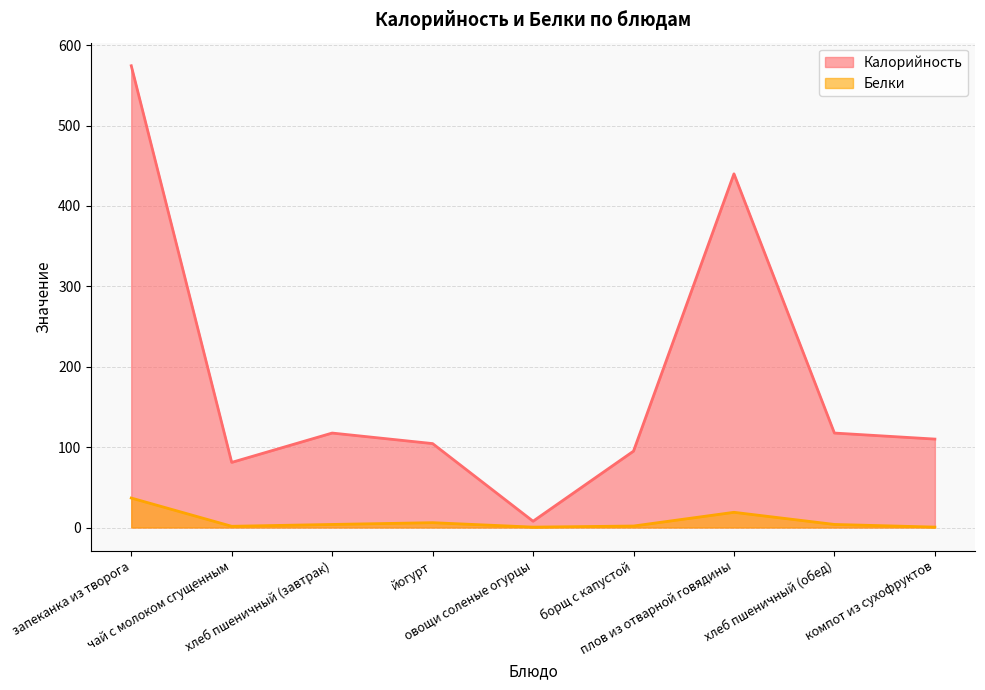

Reading left to right, extract all data points from this chart.

Калорийность: 574.4	81.0	117.5	104.4	7.8	95.0	440.0	117.5	110.0
Белки: 36.7	1.5	3.8	6.0	0.5	1.8	18.9	3.8	0.5